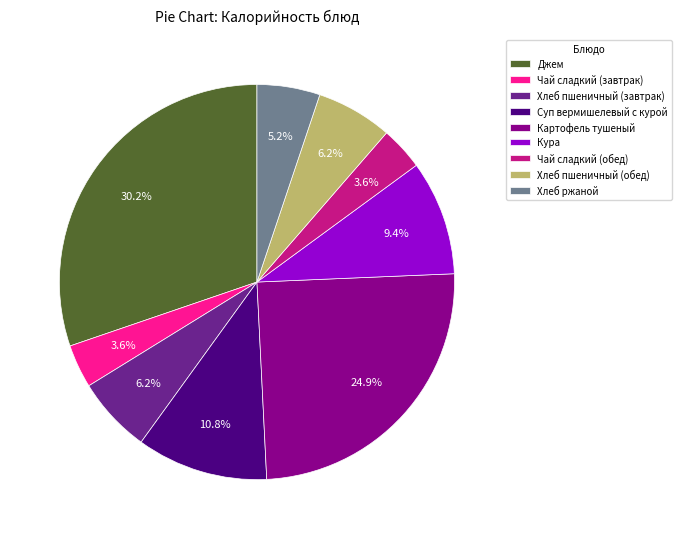

Is the sum of Хлеб ржаной and Хлеб пшеничный (обед) greater than half?

No